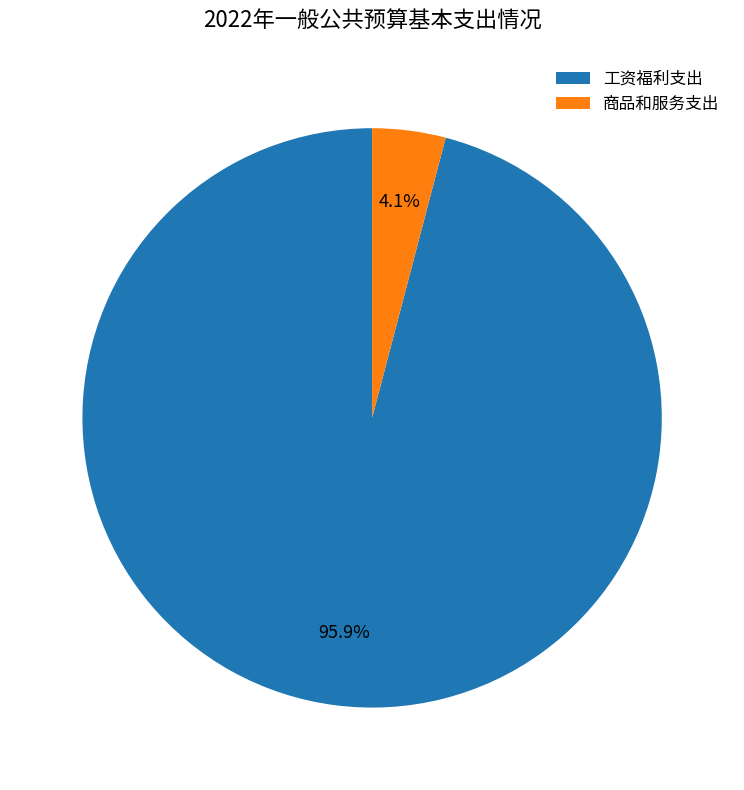

To the nearest percent, what portion does 工资福利支出 represent?

96%